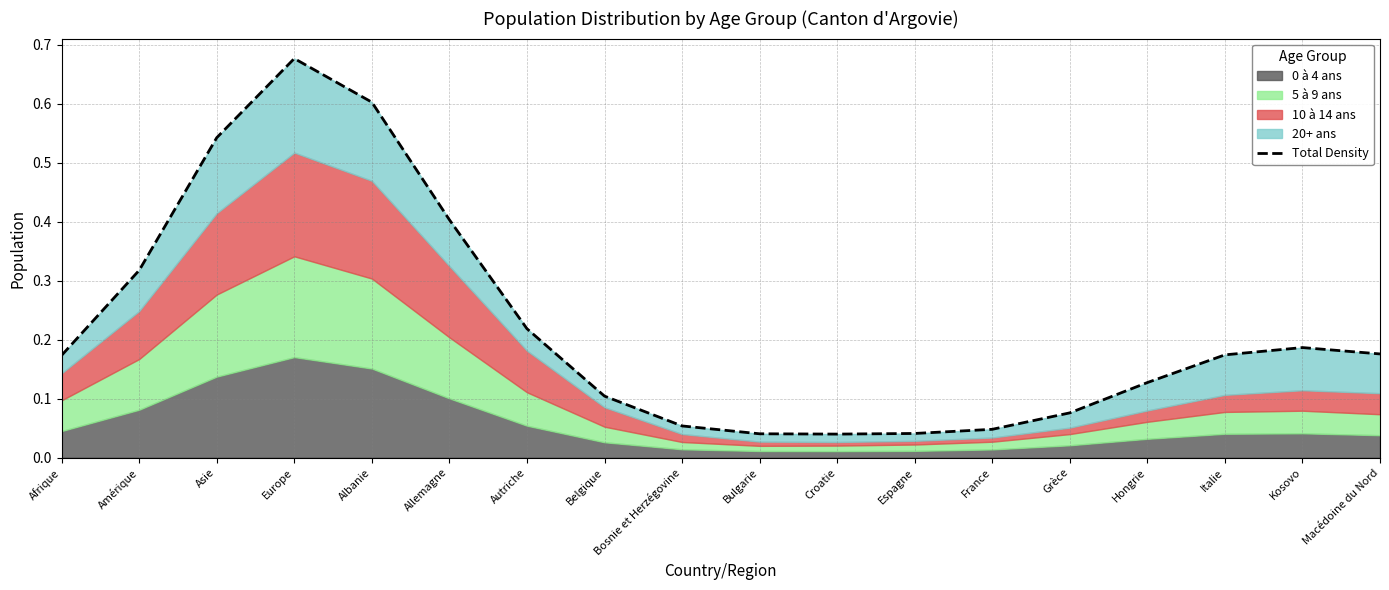

The chart shows a value of 0.1 at Asie. True or false?

False